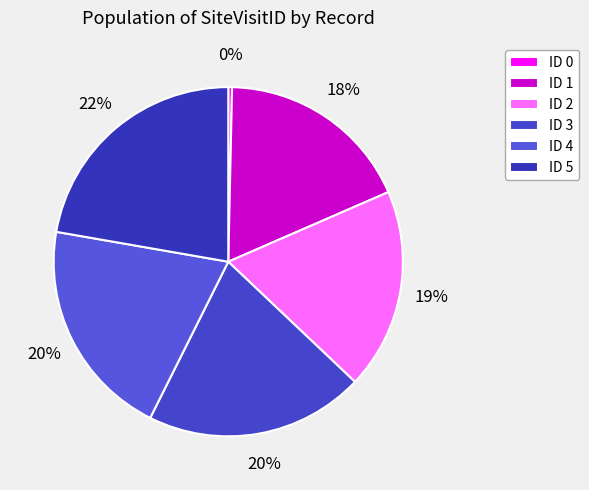

Do ID 4 and ID 0 together represent more than half of the pie?

No